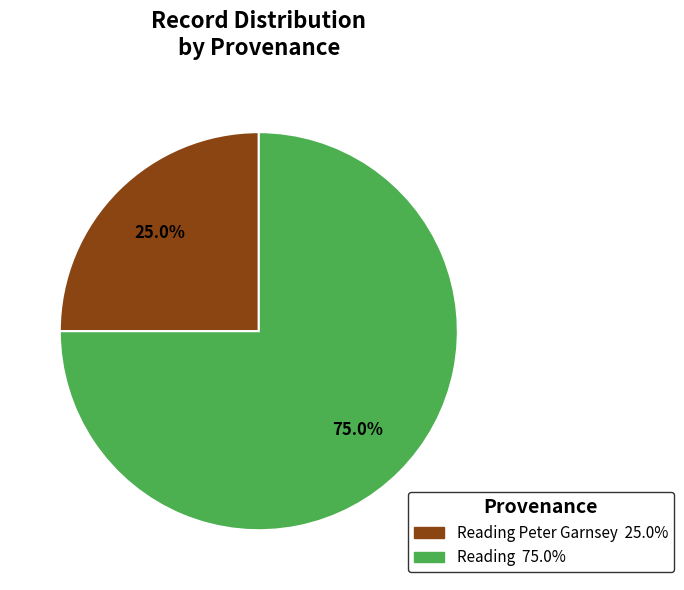

Is there a majority slice in this chart?

Yes